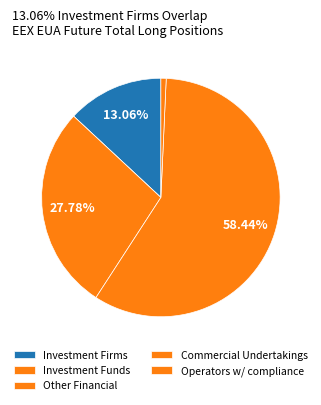

Count the number of slices in the pie.

5